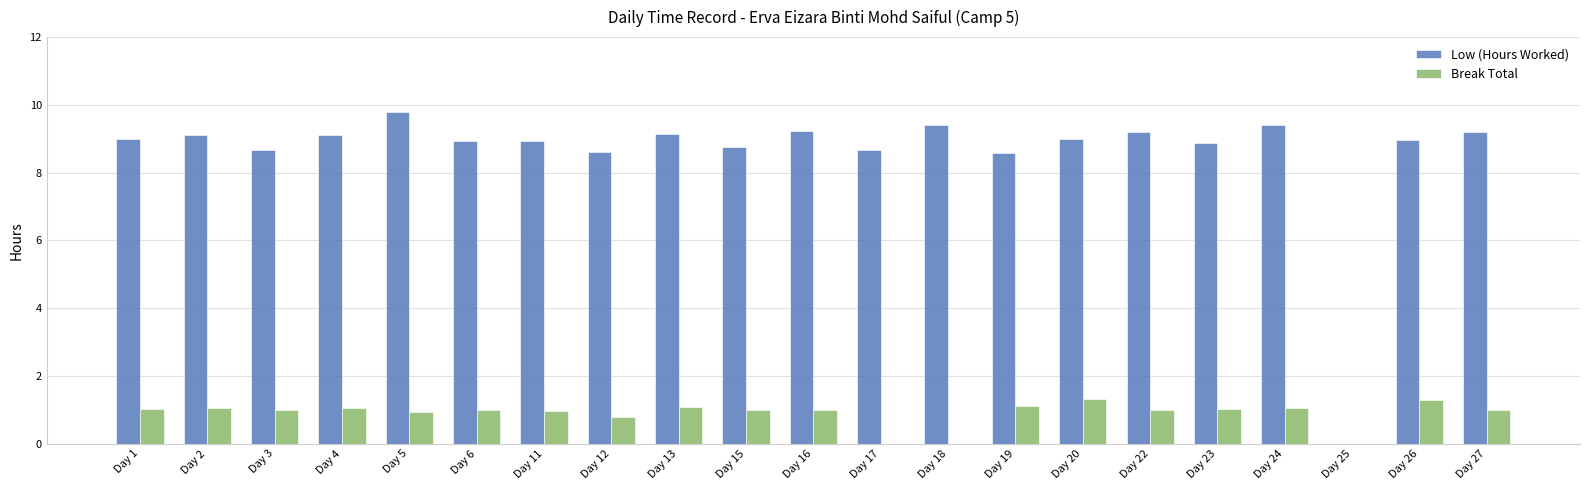

What are all the series names shown in the legend?

Low (Hours Worked), Break Total